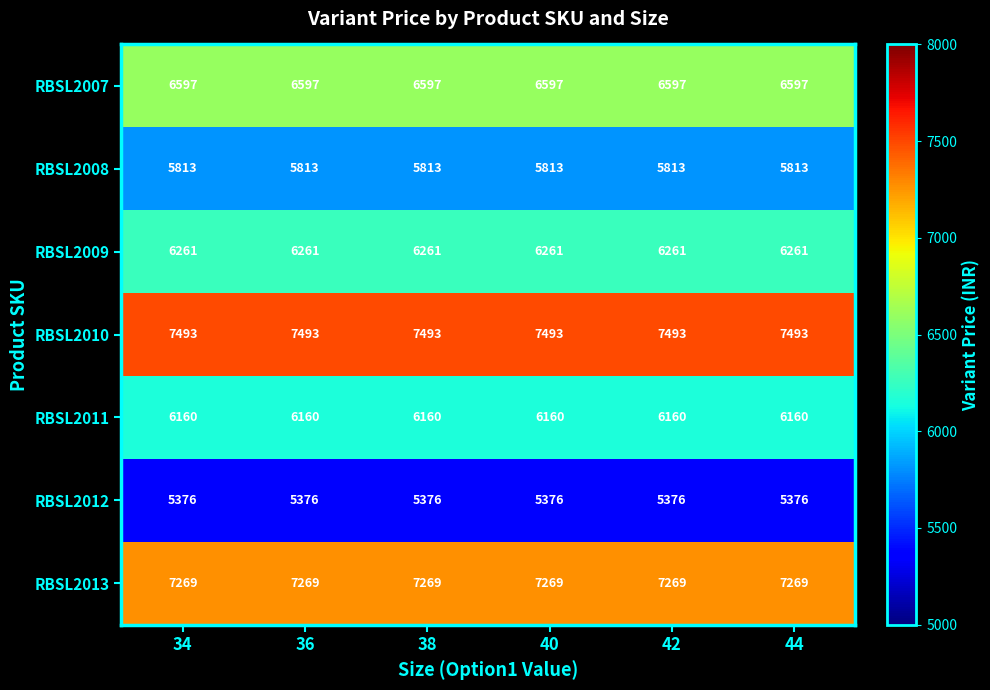

Rank the series at 36 from highest to lowest value.

RBSL2010, RBSL2013, RBSL2007, RBSL2009, RBSL2011, RBSL2008, RBSL2012